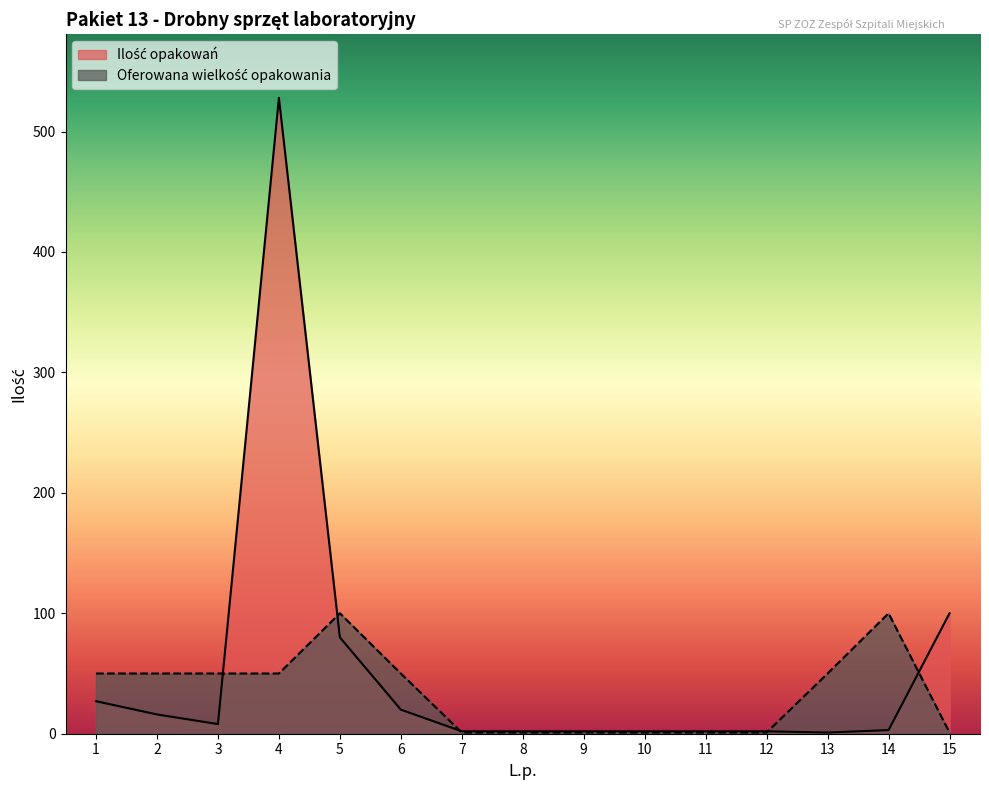

What is the spread (max minus min) of values at 2?

34